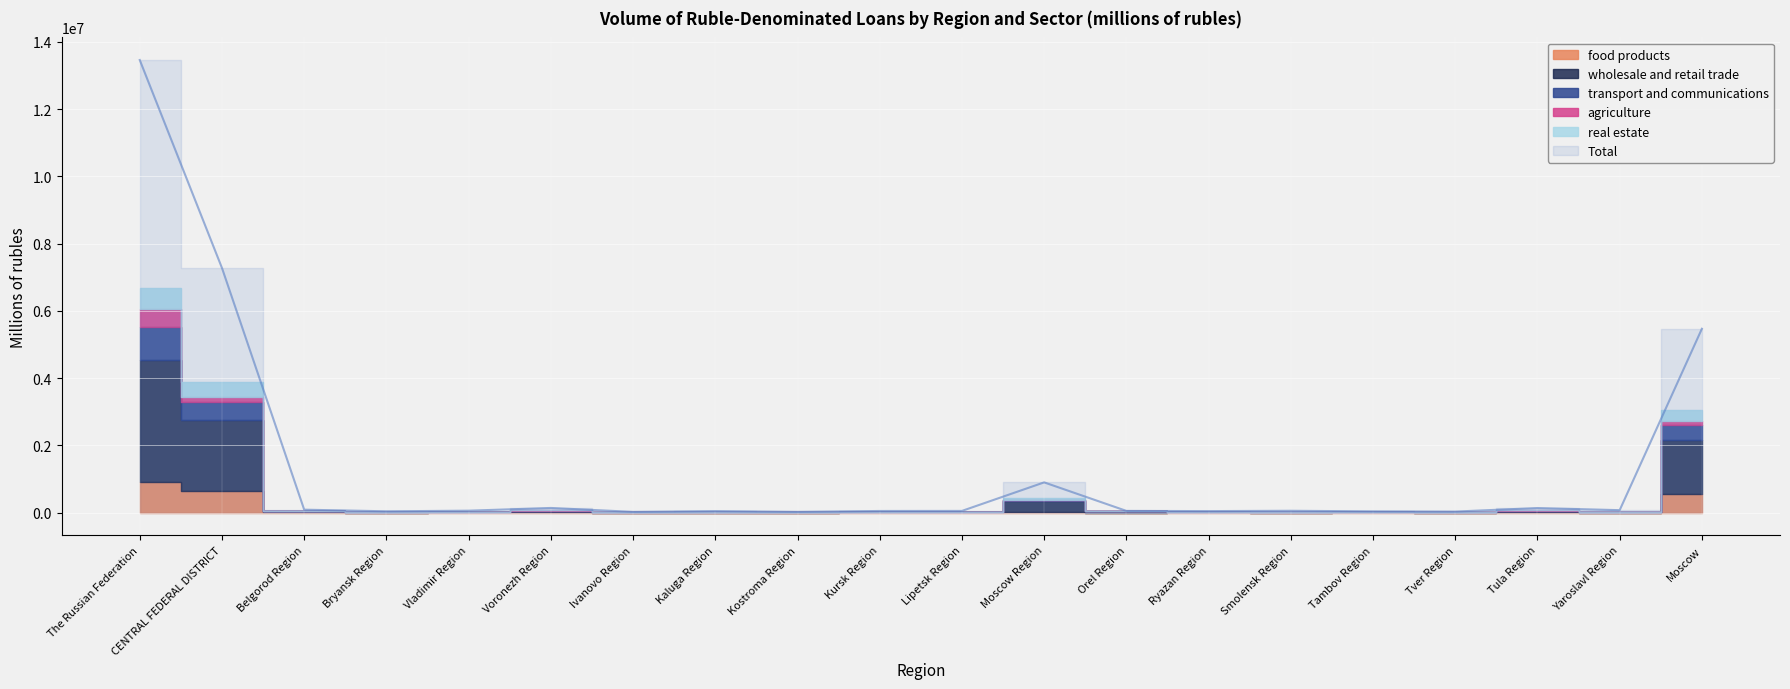

What is the label of the 8th point from the right?

Orel Region